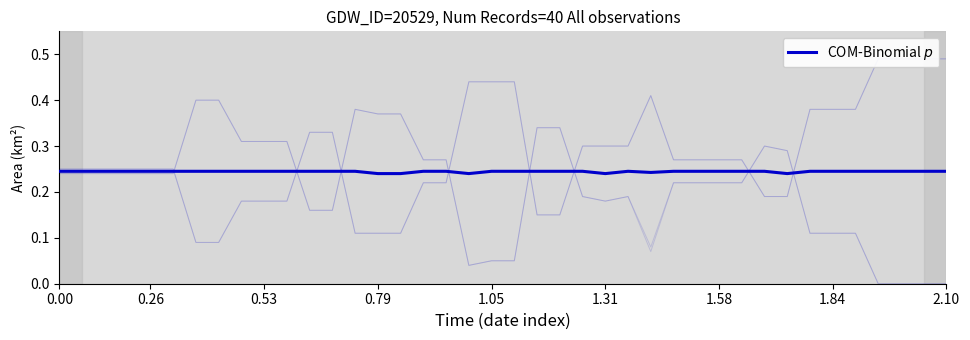

At which category does the chart reach its peak across all series?

21